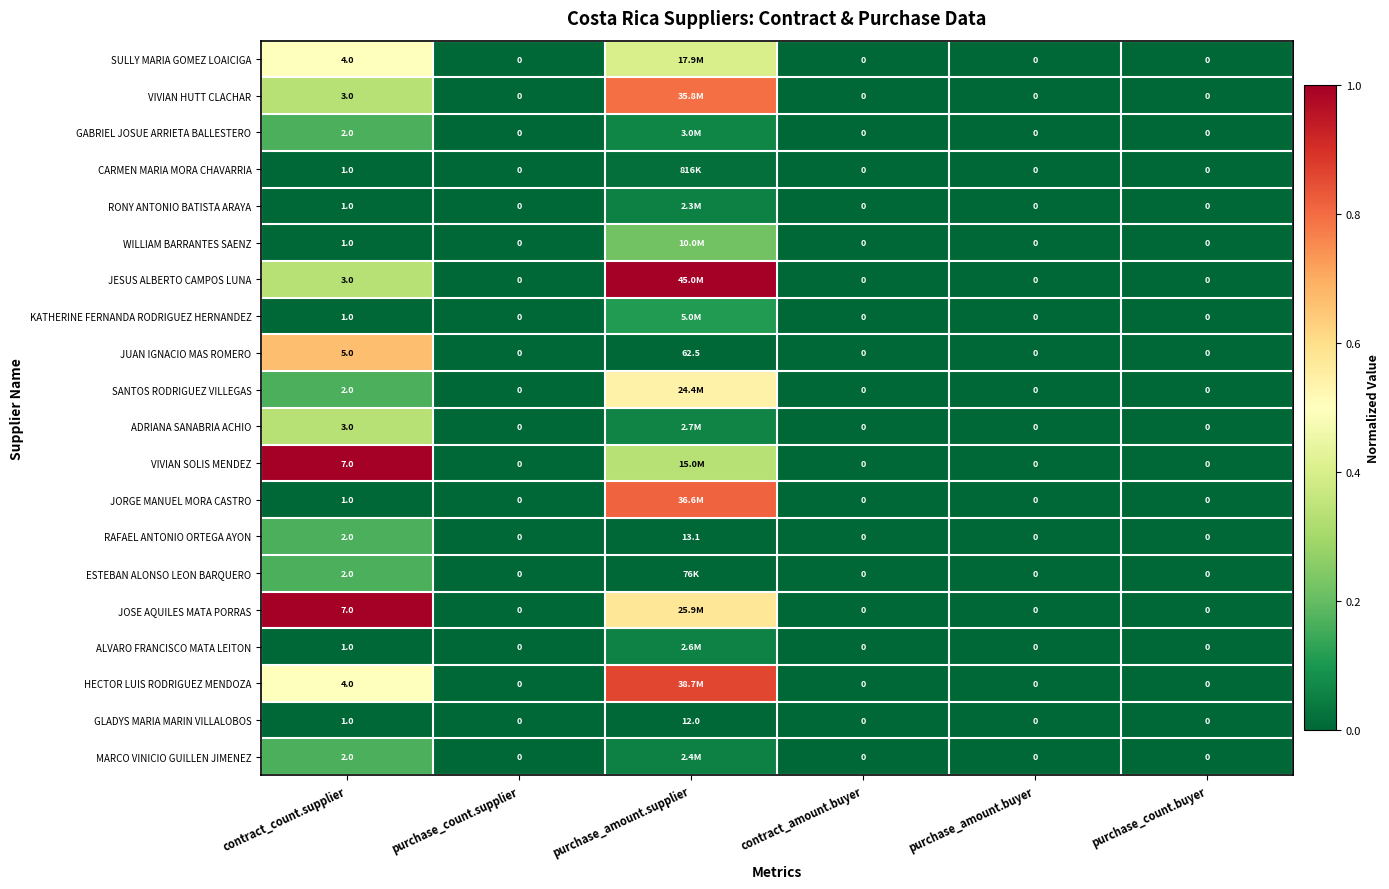

The GABRIEL JOSUE ARRIETA BALLESTERO series shows 0.1 at contract_amount.buyer. True or false?

False